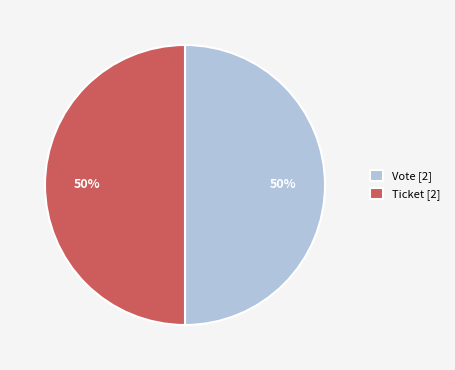

To the nearest percent, what portion does Vote [2] represent?

50%